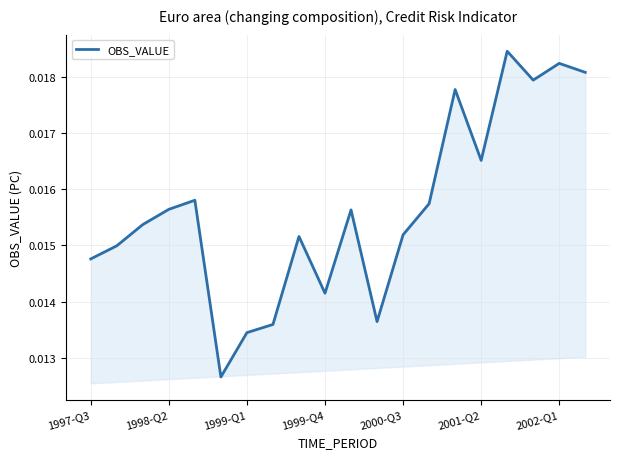

How many lines are shown in the chart?

1